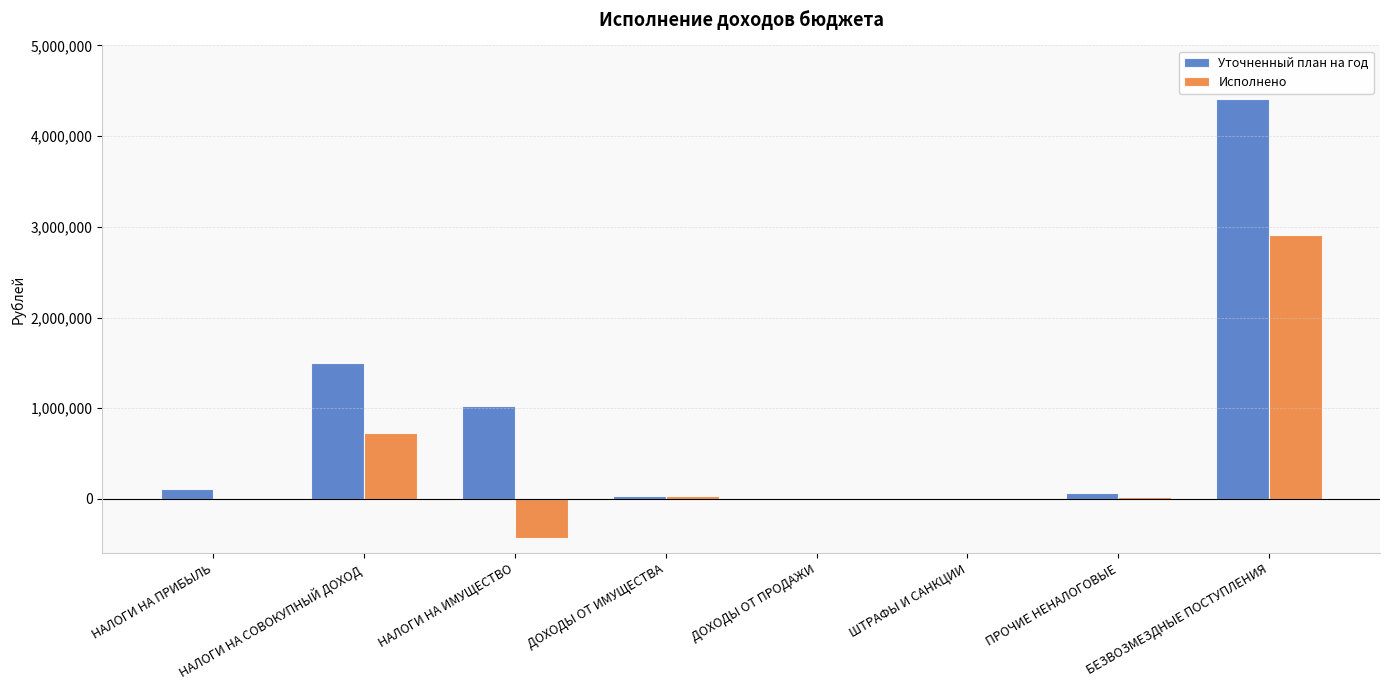

The value of Исполнено at ДОХОДЫ ОТ ПРОДАЖИ is 0.0. True or false?

True